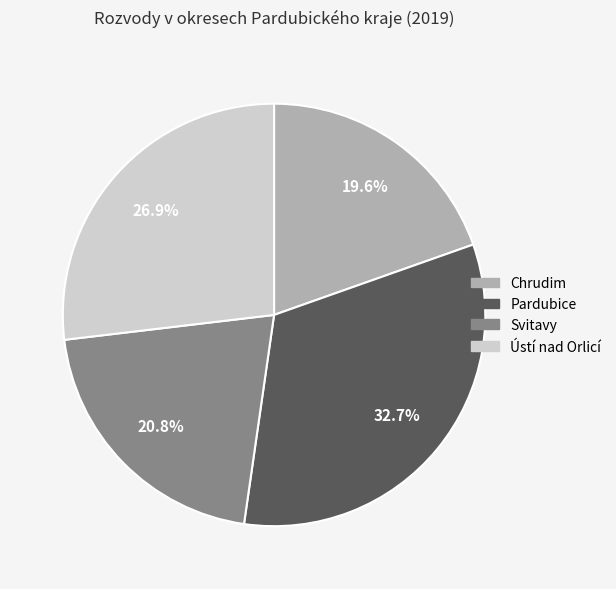

How many slices are in this pie chart?

4